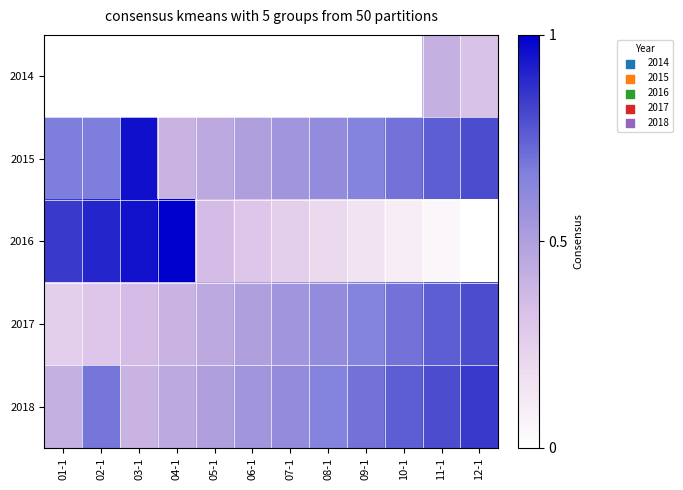

Is the value of 2014 at 02-1 greater than the value of 2017 at 06-1?

No